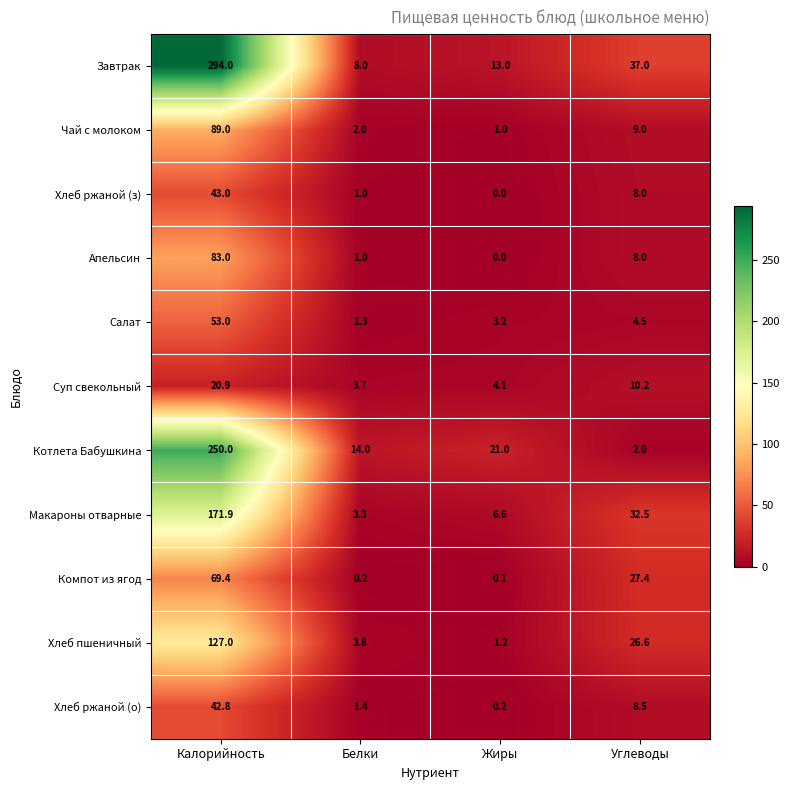

What is the total value across all series at Калорийность?

1244.0